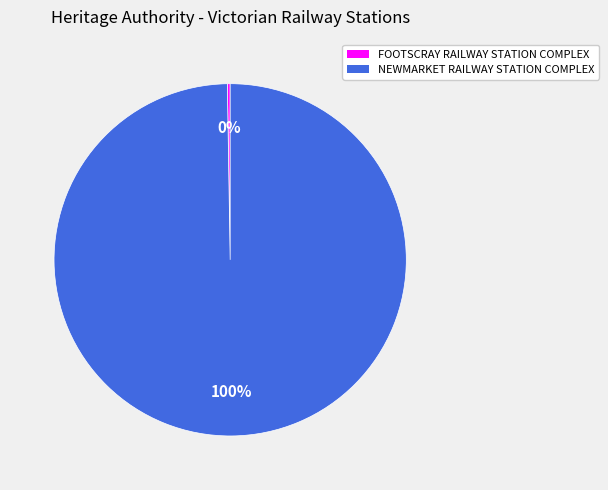

Which category has the biggest portion of the pie?

NEWMARKET RAILWAY STATION COMPLEX